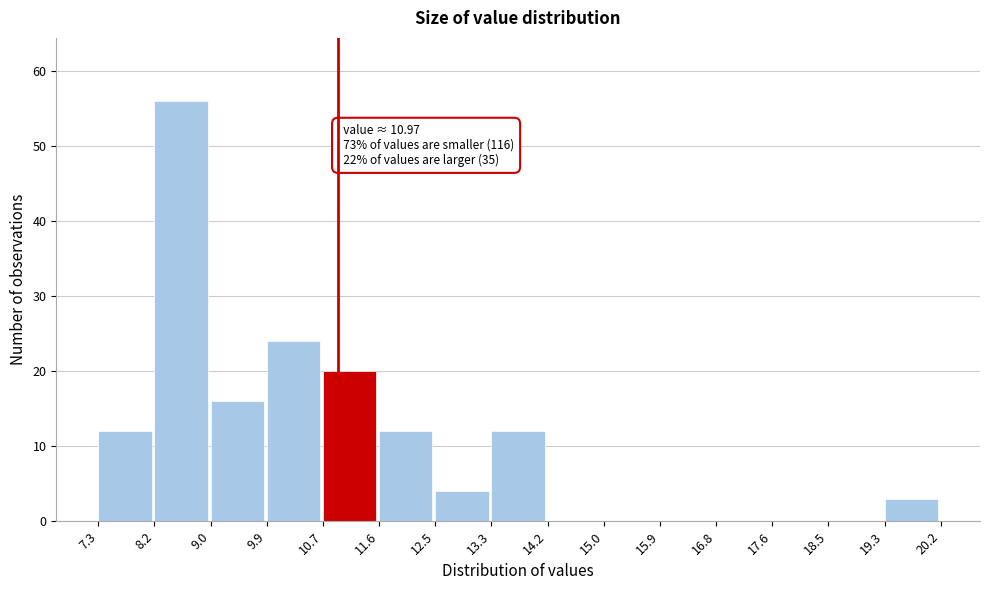

Over which range of the x-axis is the bar tallest?

8.2 to 9.0